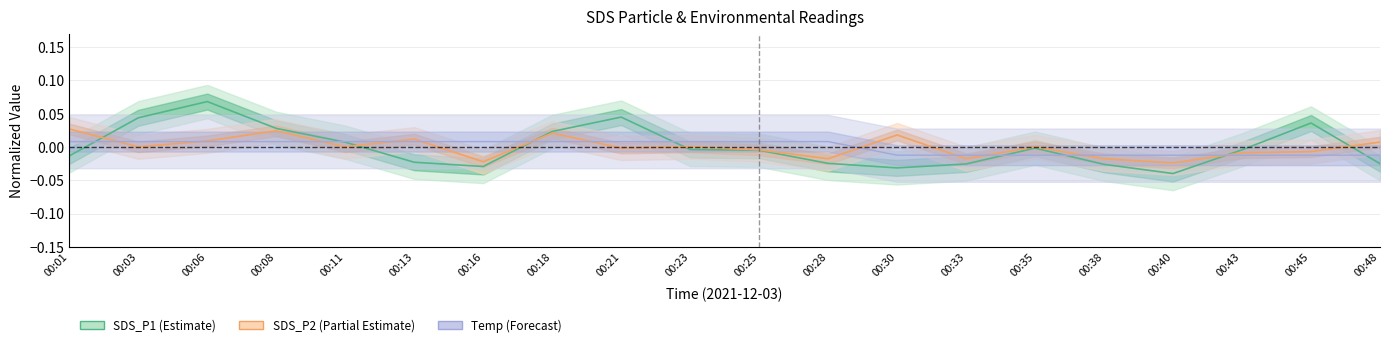

How many interior local peaks does the SDS_P1 series have?

4